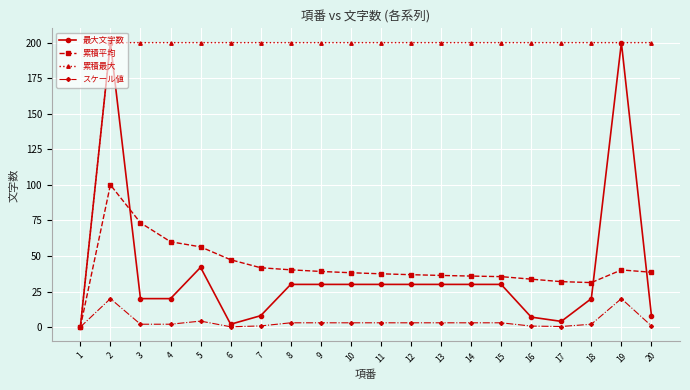

True or false: スケール値 has more than 2 points higher than both neighbors.

True